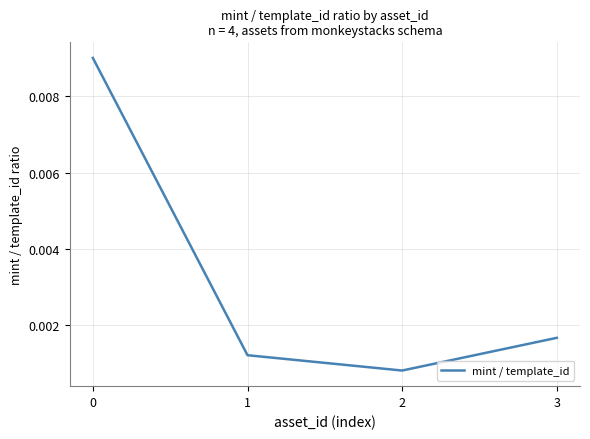

Where is the data nearest to the value 0?

2